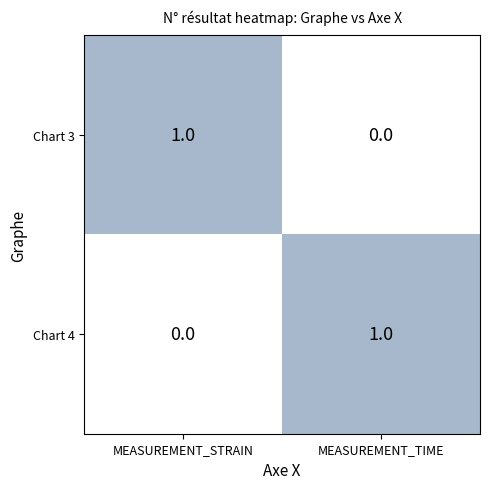

Reading left to right, transcribe all the data shown in this chart.

Chart 3: MEASUREMENT_STRAIN=1	MEASUREMENT_TIME=0
Chart 4: MEASUREMENT_STRAIN=0	MEASUREMENT_TIME=1